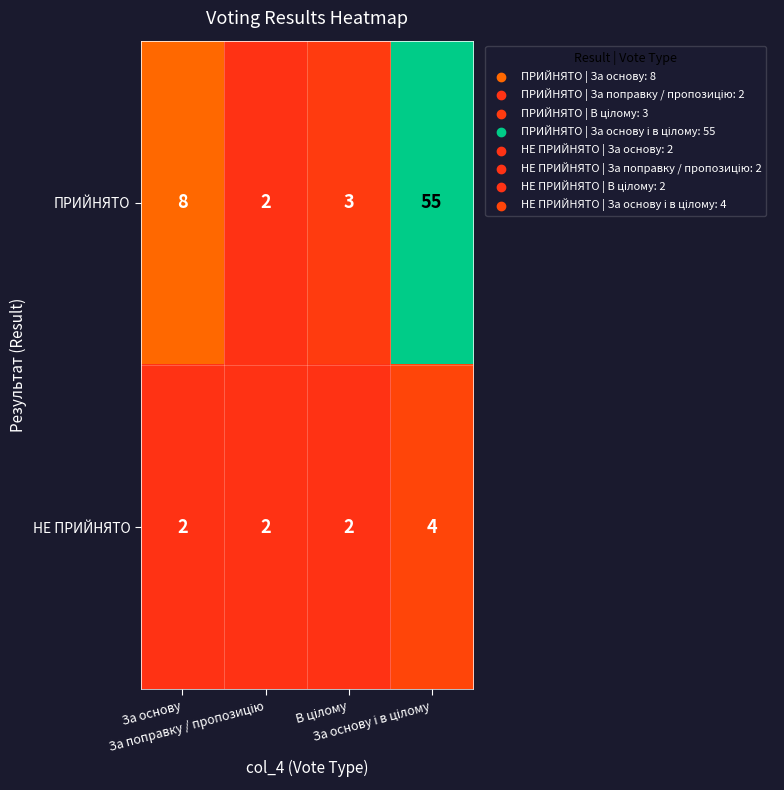

What is the sum of all НЕ ПРИЙНЯТО values?

10